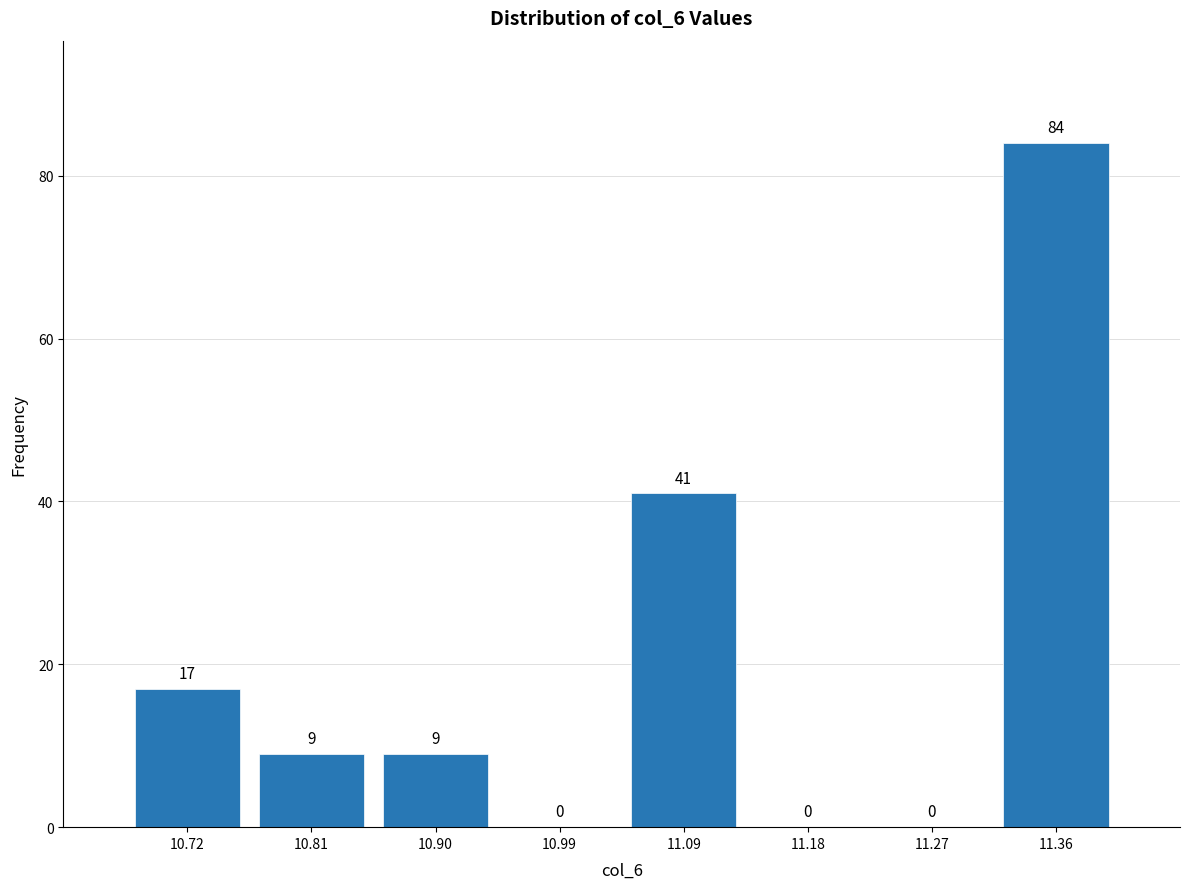

Which range on the x-axis has the tallest bar?

11.31 to 11.40